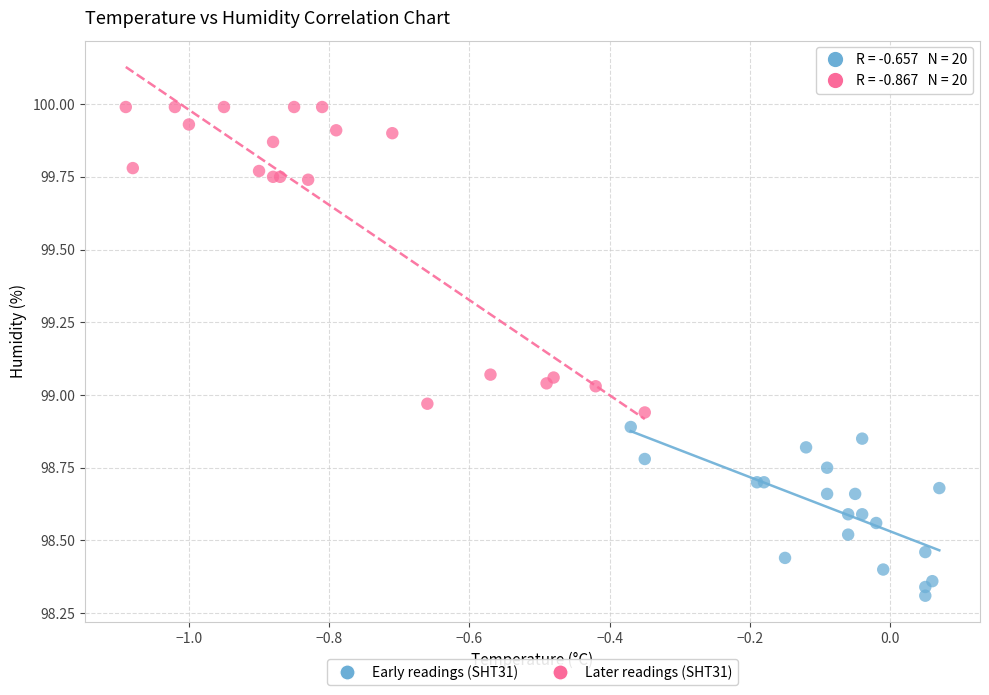

Which series reaches the minimum Y coordinate?

Early readings (SHT31)